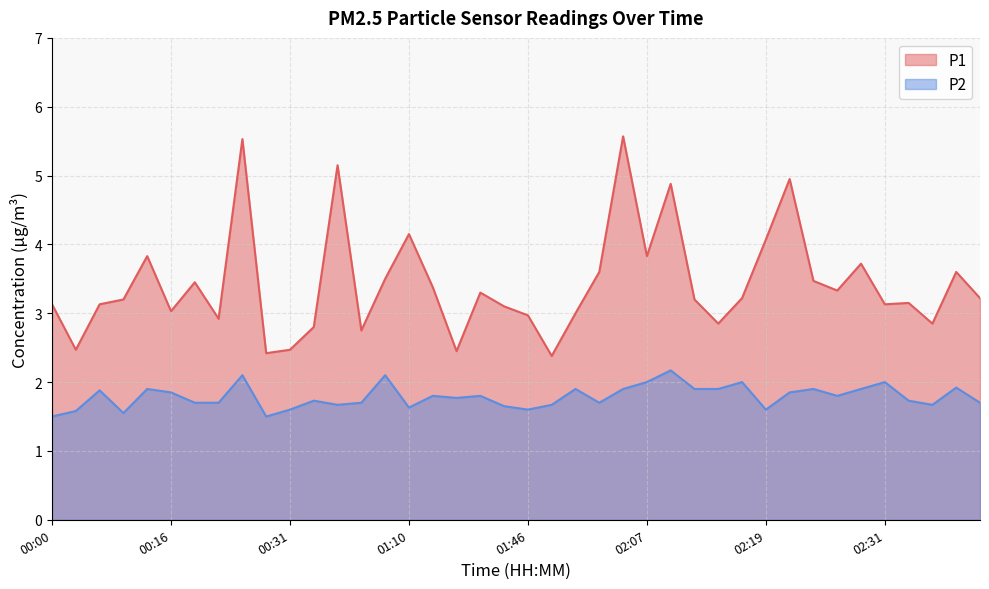

What is the sum of all P2 values?

71.5